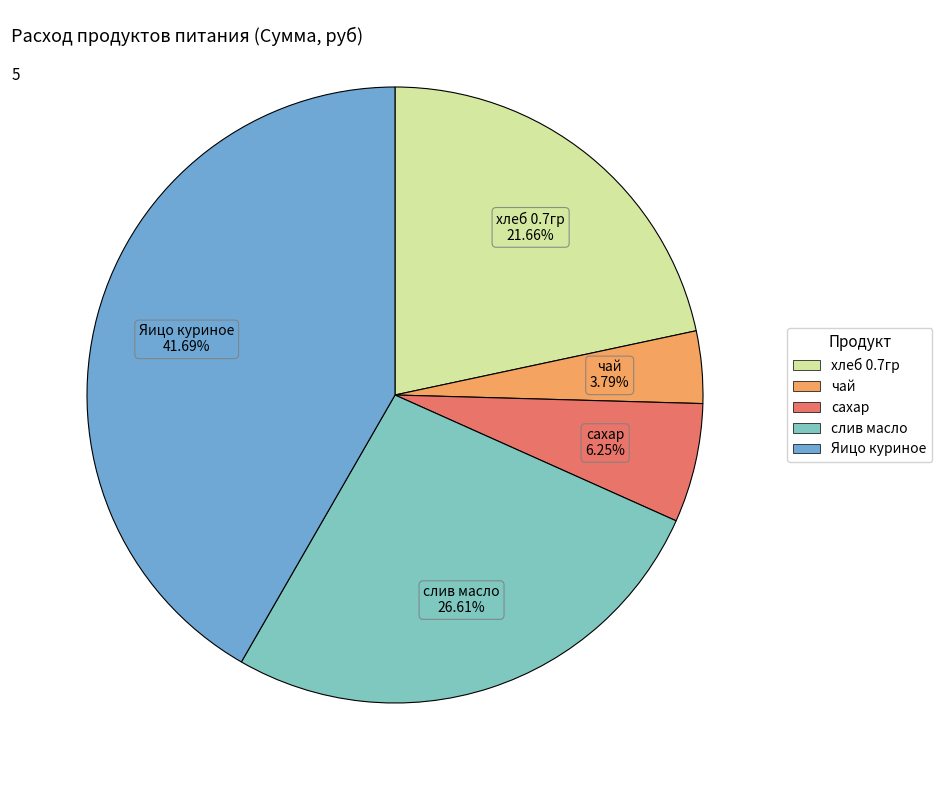

What is the smallest slice in the pie chart?

чай